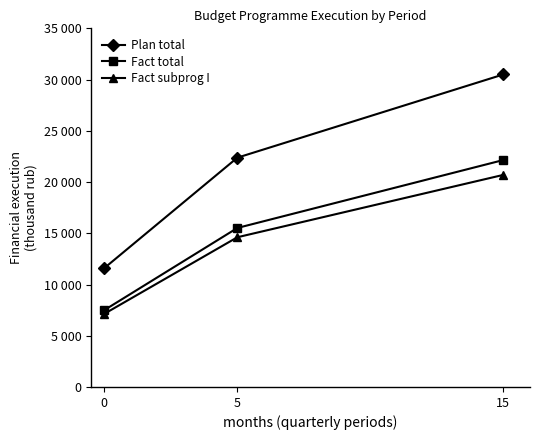

Read the Fact total value at 5.

15517.7